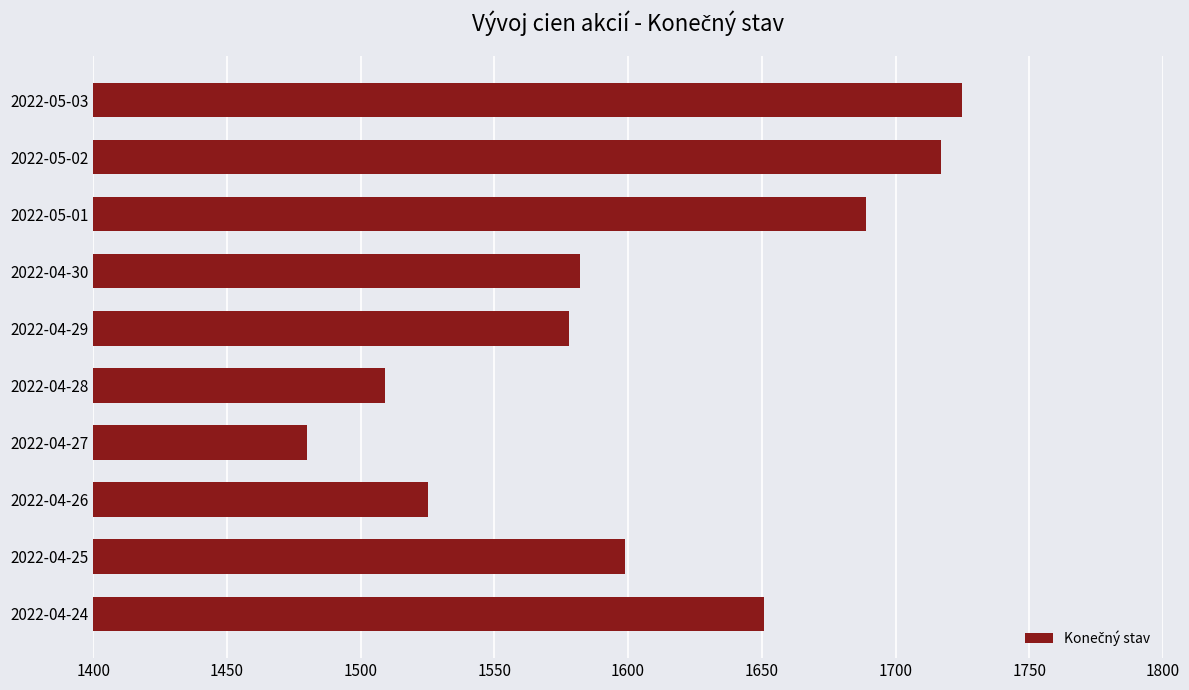

Reading bottom to top, what are all the values shown in this chart?

2022-04-24=1651	2022-04-25=1599	2022-04-26=1525	2022-04-27=1480	2022-04-28=1509	2022-04-29=1578	2022-04-30=1582	2022-05-01=1689	2022-05-02=1717	2022-05-03=1725